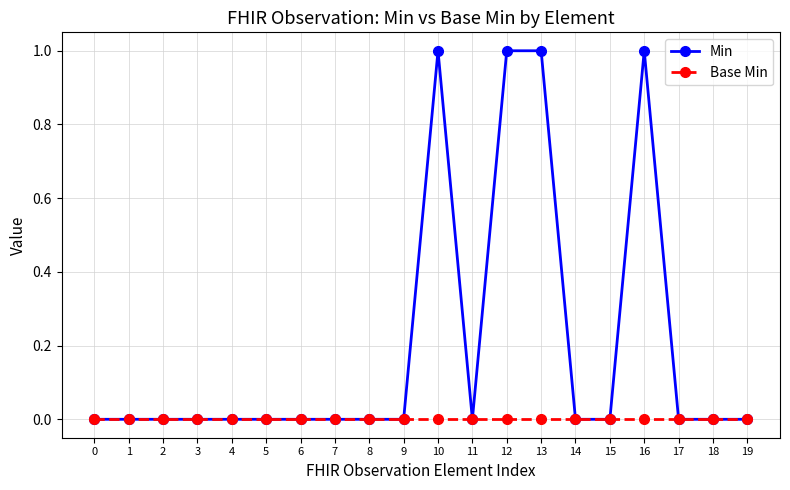

True or false: Min has more than 0 interior local peaks.

True